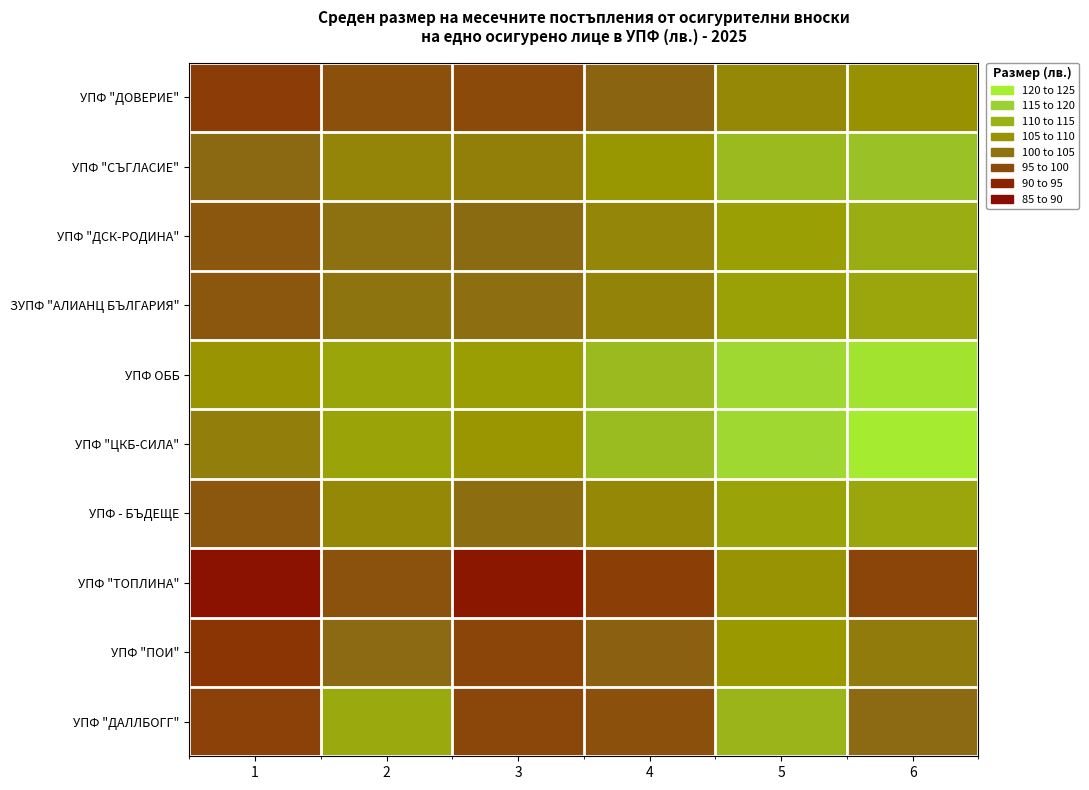

Reading left to right, extract all data points from this chart.

УПФ "ДОВЕРИЕ": 1=95.9	2=98.2	3=97.5	4=100.5	5=105.9	6=107.6
УПФ "СЪГЛАСИЕ": 1=101.2	2=105.6	3=104.6	4=108.3	5=113.9	6=115.1
УПФ "ДСК-РОДИНА": 1=99.0	2=102.4	3=101.5	4=105.8	5=109.7	6=111.9
ЗУПФ "АЛИАНЦ БЪЛГАРИЯ": 1=99.1	2=102.8	3=102.1	4=105.3	5=110.1	6=110.8
УПФ ОББ: 1=107.8	2=110.6	3=109.7	4=113.9	5=118.8	6=120.5
УПФ "ЦКБ-СИЛА": 1=104.5	2=110.5	3=108.2	4=114.4	5=118.8	6=122.0
УПФ - БЪДЕЩЕ: 1=99.0	2=106.0	3=101.9	4=106.0	5=110.5	6=110.8
УПФ "ТОПЛИНА": 1=89.0	2=98.3	3=90.3	4=96.2	5=107.7	6=96.7
УПФ "ПОИ": 1=94.9	2=101.3	3=96.9	4=100.0	5=108.8	6=104.0
УПФ "ДАЛЛБОГГ": 1=96.4	2=111.2	3=97.1	4=98.3	5=113.0	6=101.3